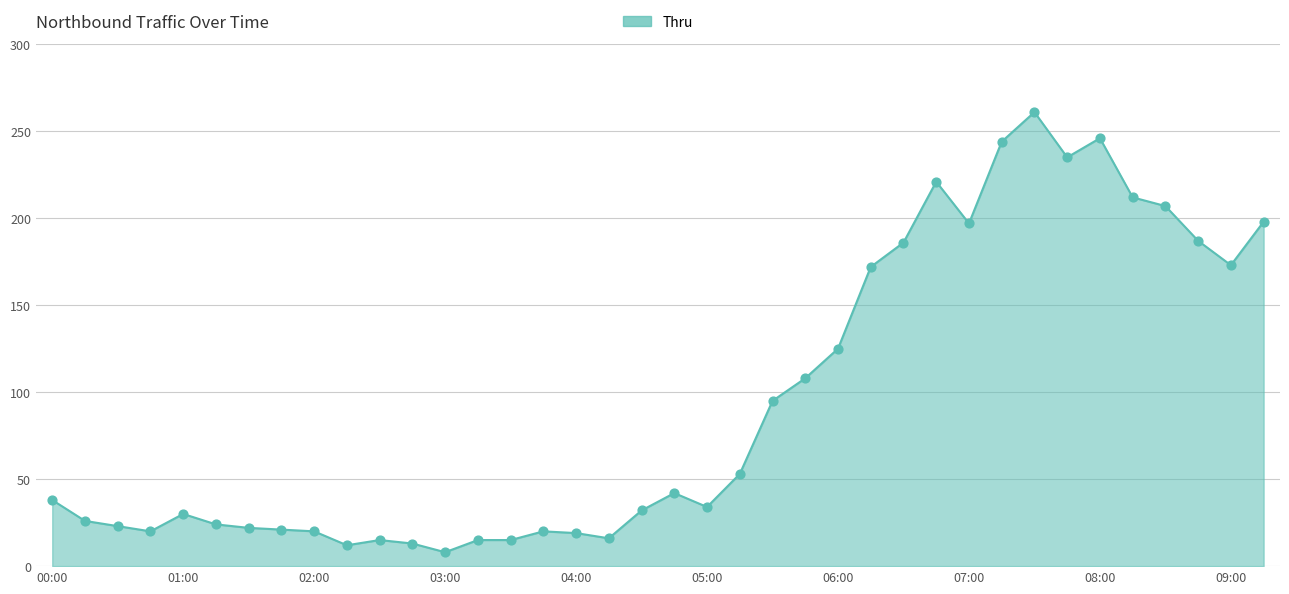

What is the maximum value shown in the chart?

261